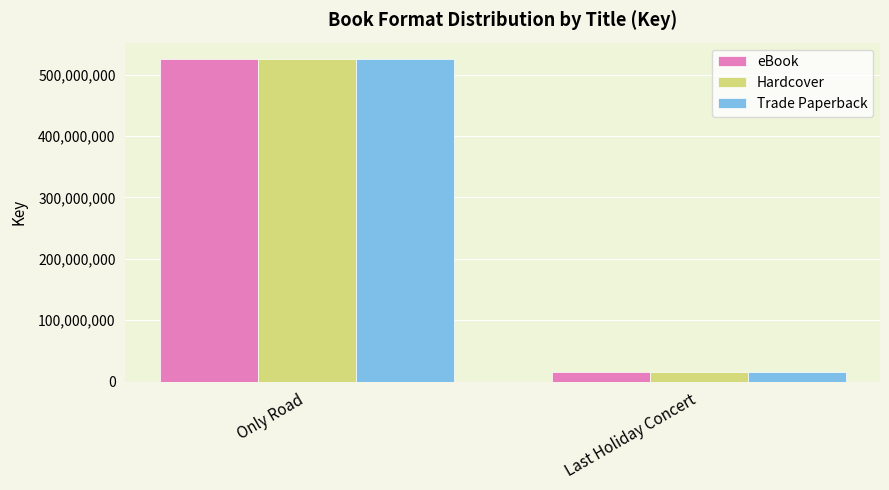

How many bars are there in each group?

3